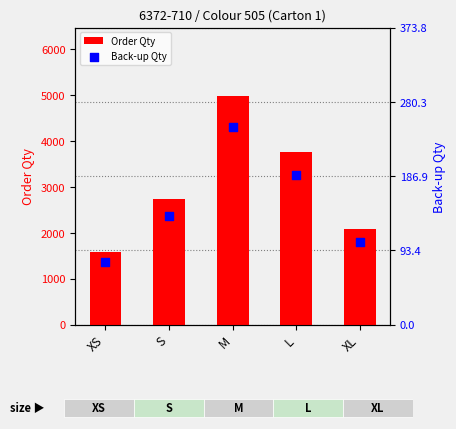

What are all the series names shown in the legend?

Order Qty, Back-up Qty